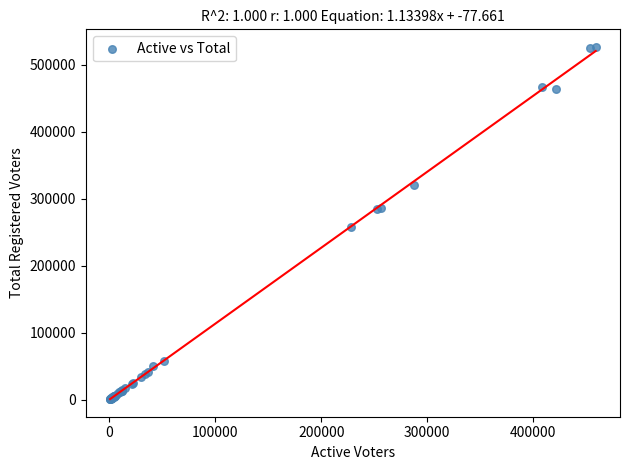

What Y value in the scatter plot is closest to 263723?

257562